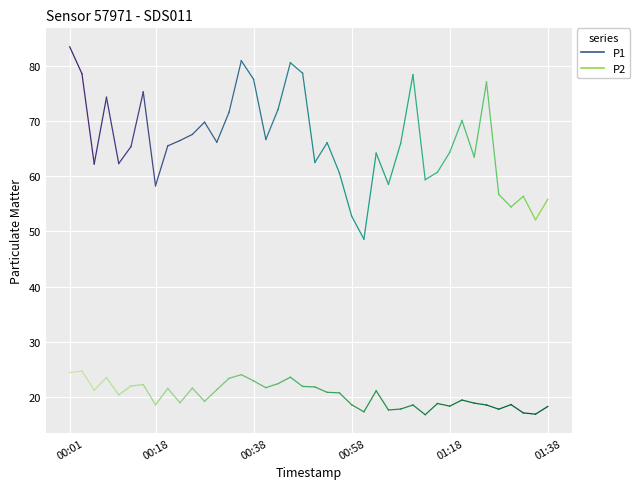

What is the sum of all P2 values?

813.0